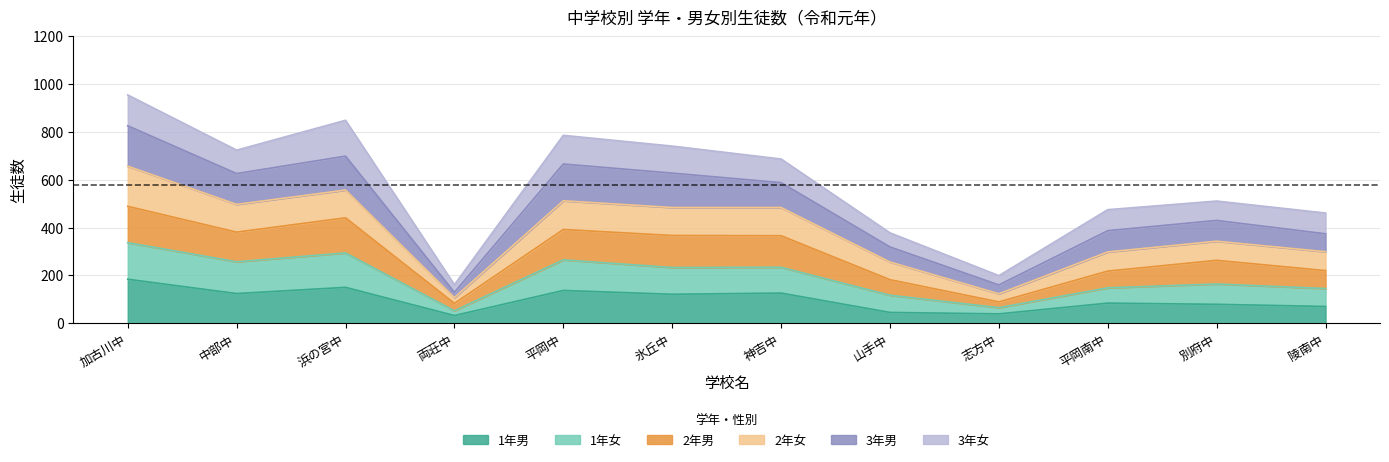

True or false: 1年男 has more than 2 interior local peaks.

True